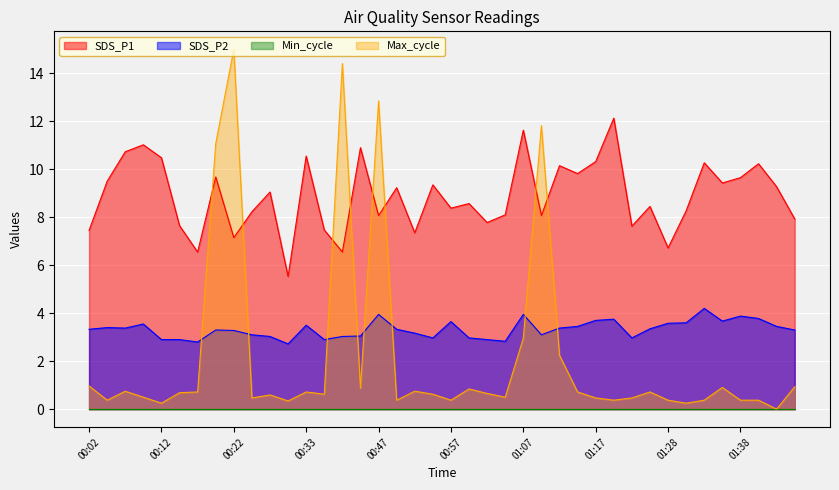

True or false: SDS_P1 has more than 0 interior local peaks.

True